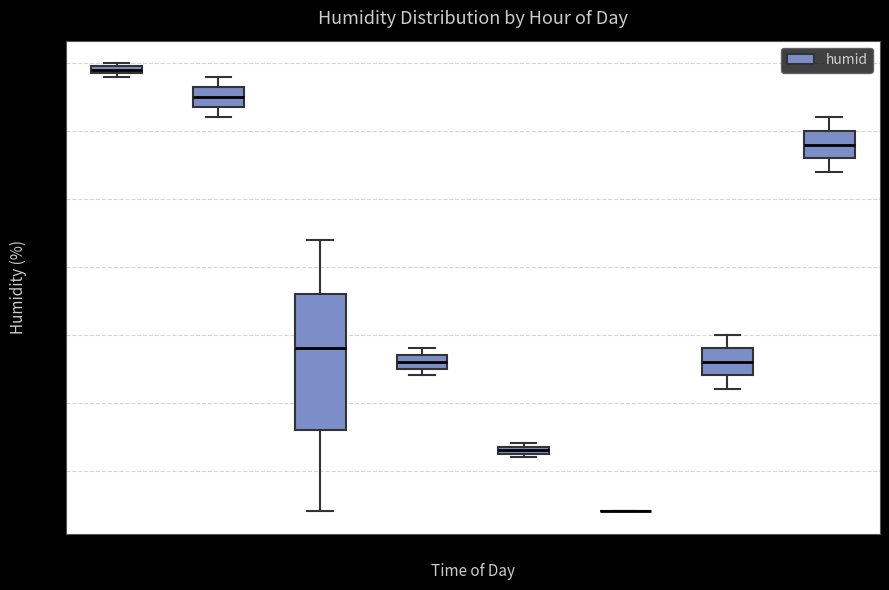

Comparing the boxes themselves (not the whiskers), which one is the tallest?

06:00